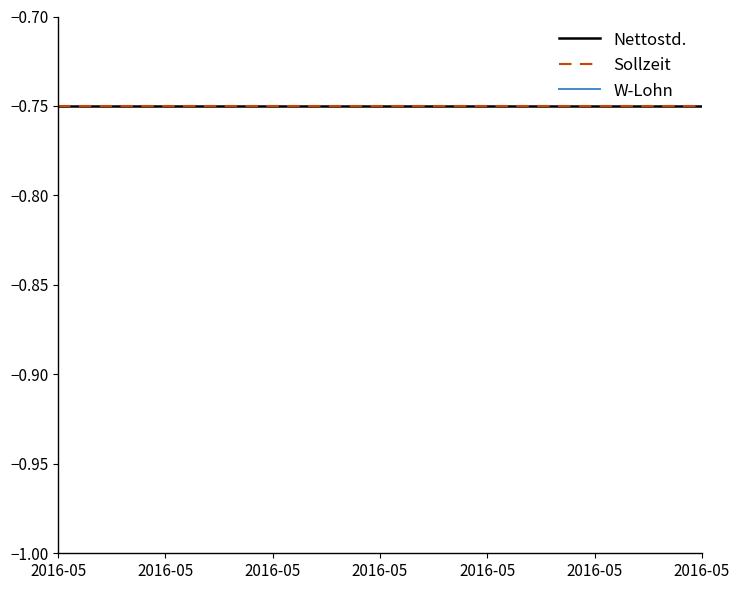

True or false: Sollzeit has more than 1 interior local peaks.

False